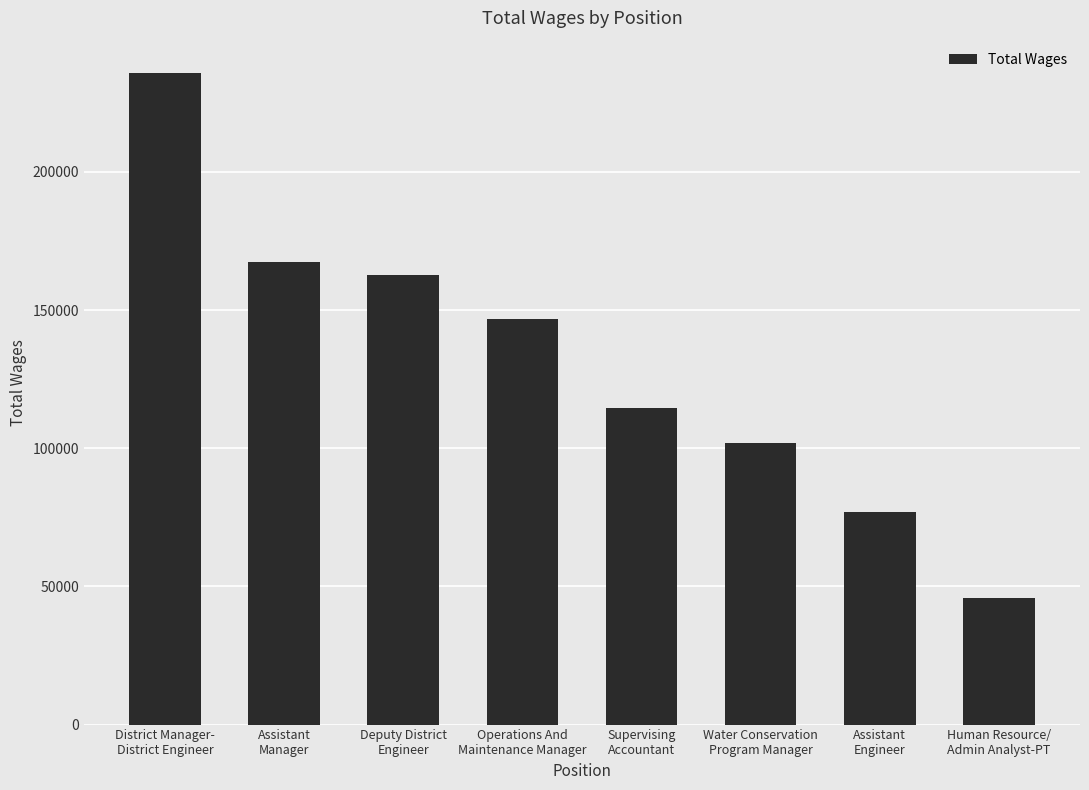

List the labels in order of value, largest first.

District Manager-
District Engineer, Assistant
Manager, Deputy District
Engineer, Operations And
Maintenance Manager, Supervising
Accountant, Water Conservation
Program Manager, Assistant
Engineer, Human Resource/
Admin Analyst-PT